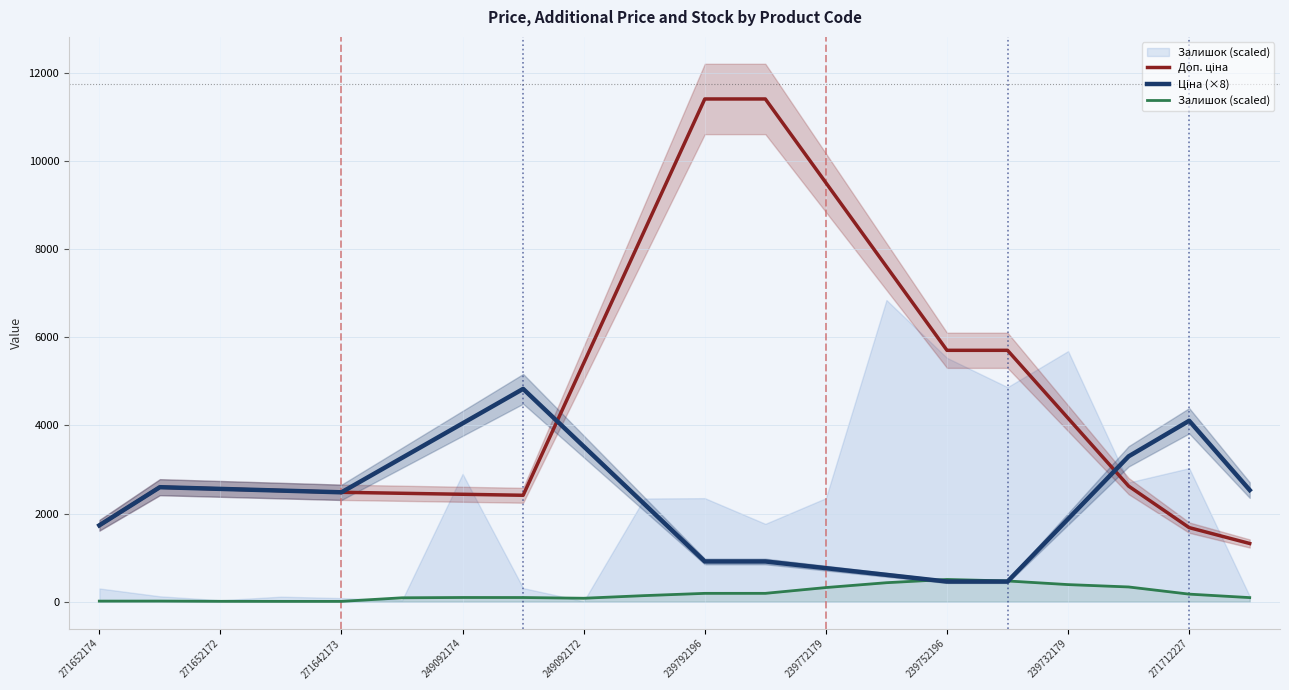

What are all the series names shown in the legend?

Доп. ціна, Ціна (×8), Залишок (scaled)